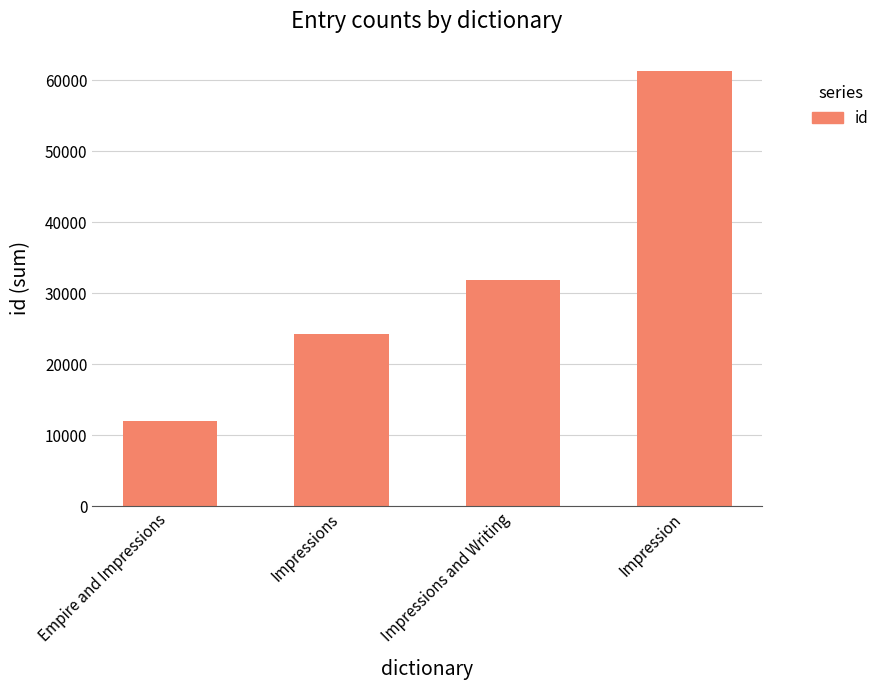

Between Impressions and Writing and Impression, which is larger?

Impression